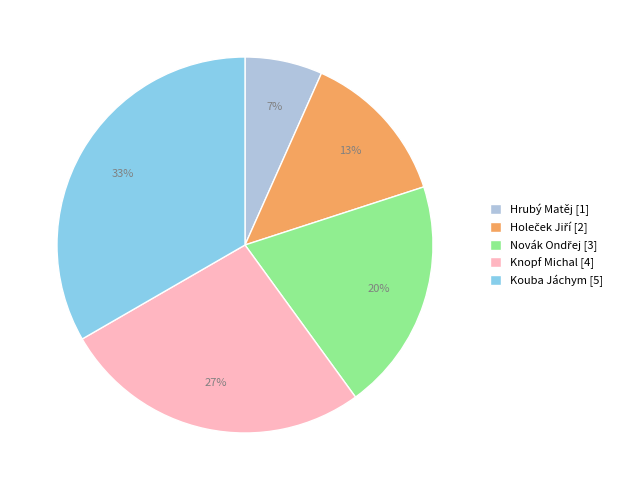

How many slices are in this pie chart?

5